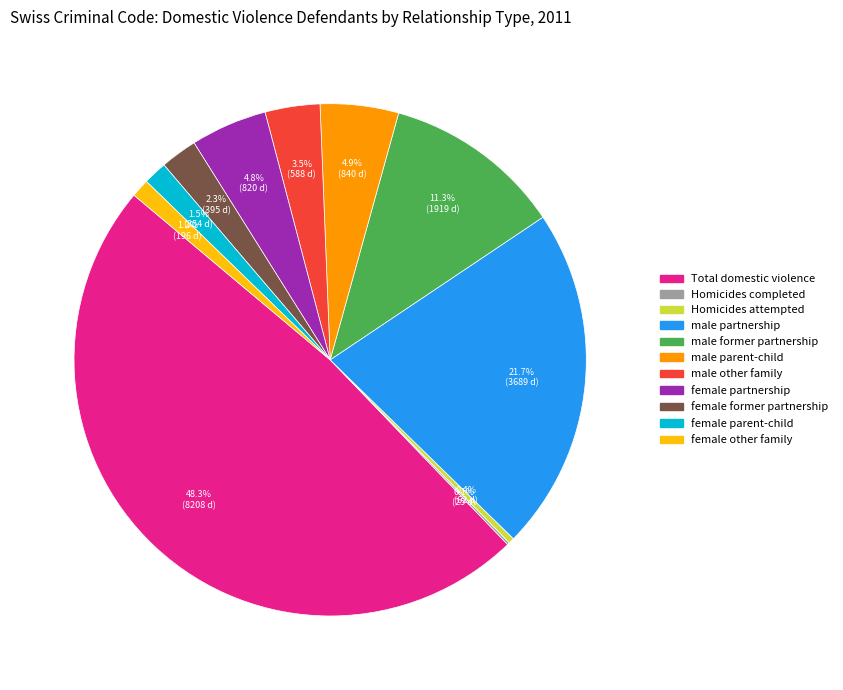

Which has a higher value, male former partnership or male other family?

male former partnership